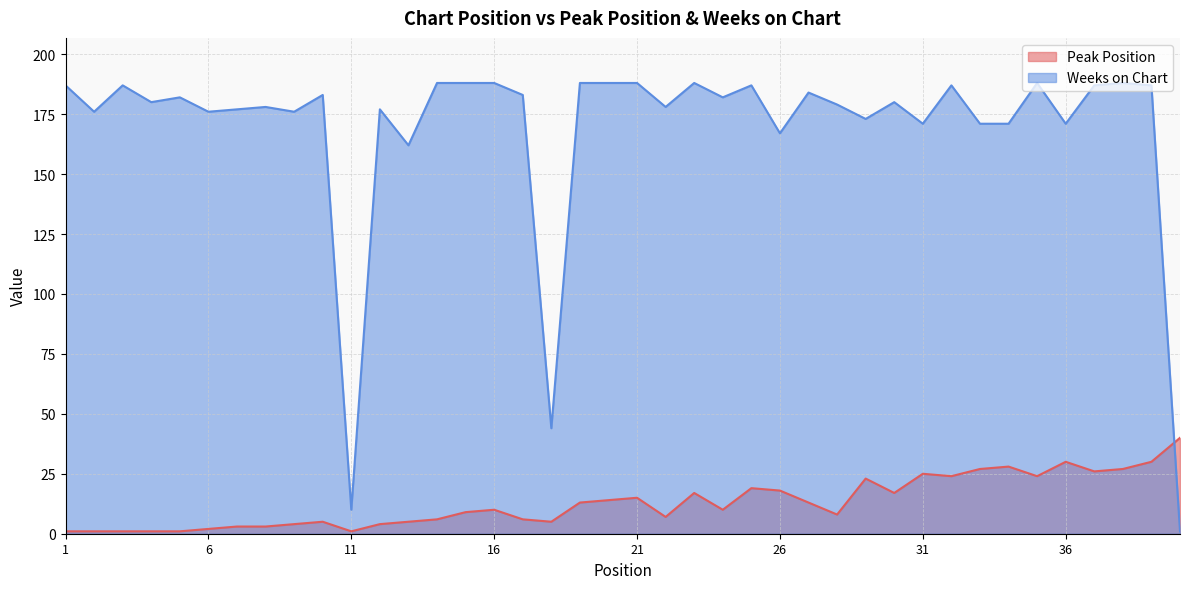

Which has a higher value, 28 or 29?

29